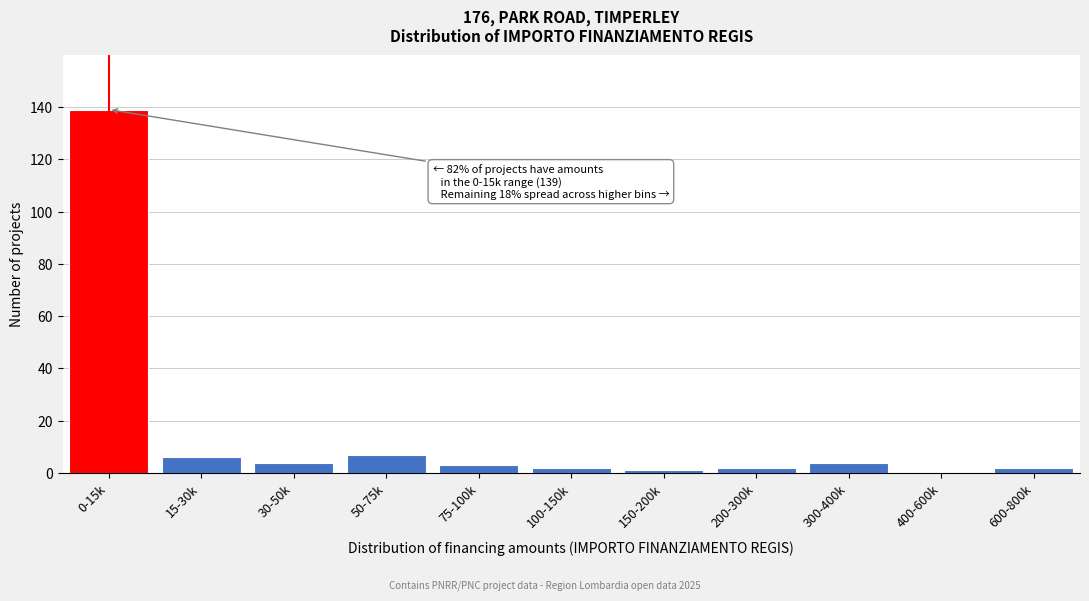

Reading left to right, transcribe all the data shown in this chart.

0-15k=139	15-30k=6	30-50k=4	50-75k=7	75-100k=3	100-150k=2	150-200k=1	200-300k=2	300-400k=4	400-600k=0	600-800k=2